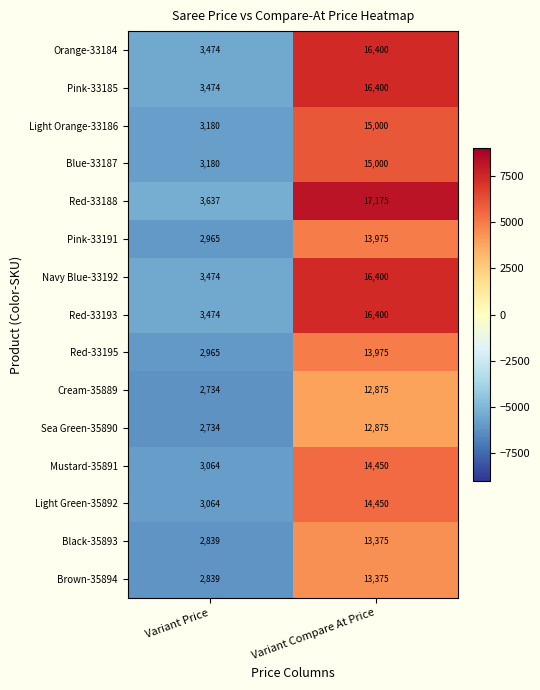

At which category is the sum across all series the highest?

Variant Compare At Price